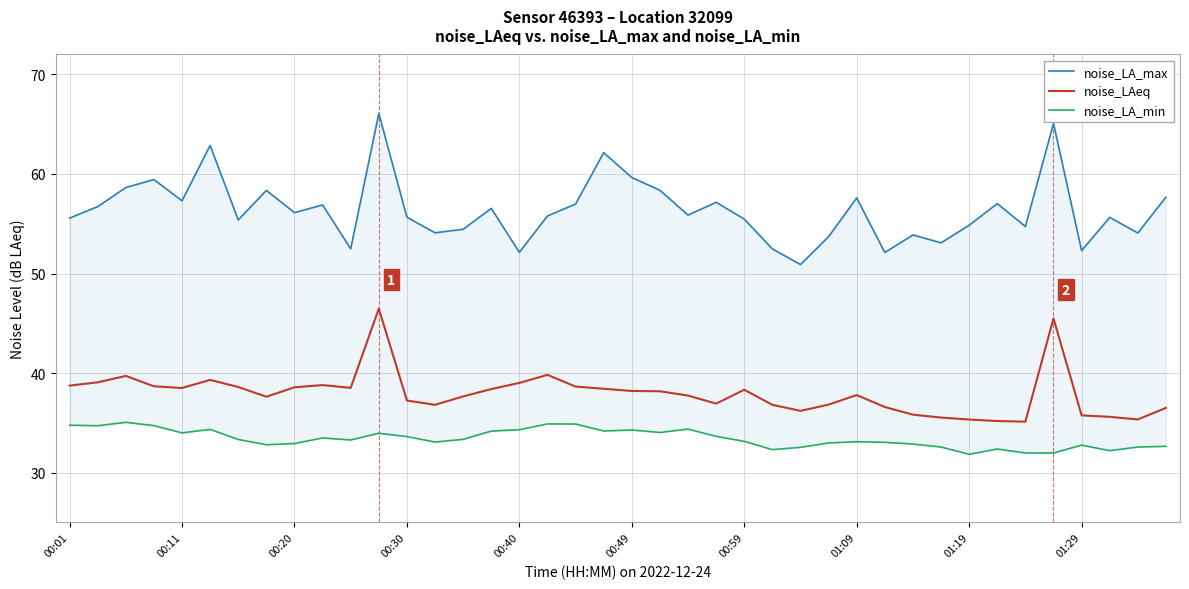

The value of noise_LAeq at 00:20 is 63.5. True or false?

False